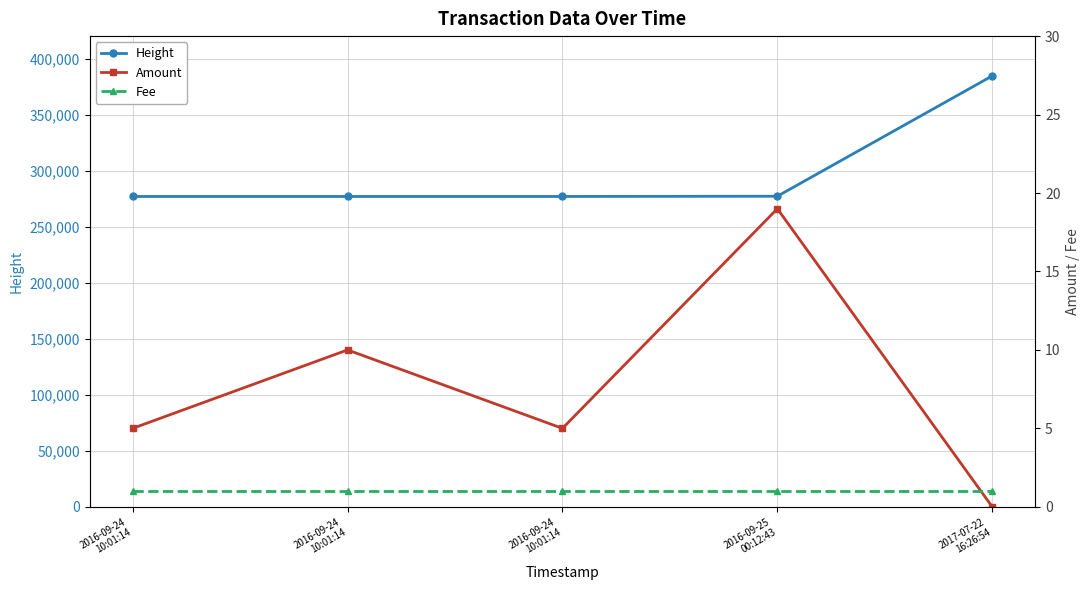

How many interior local valleys does the Amount series have?

1